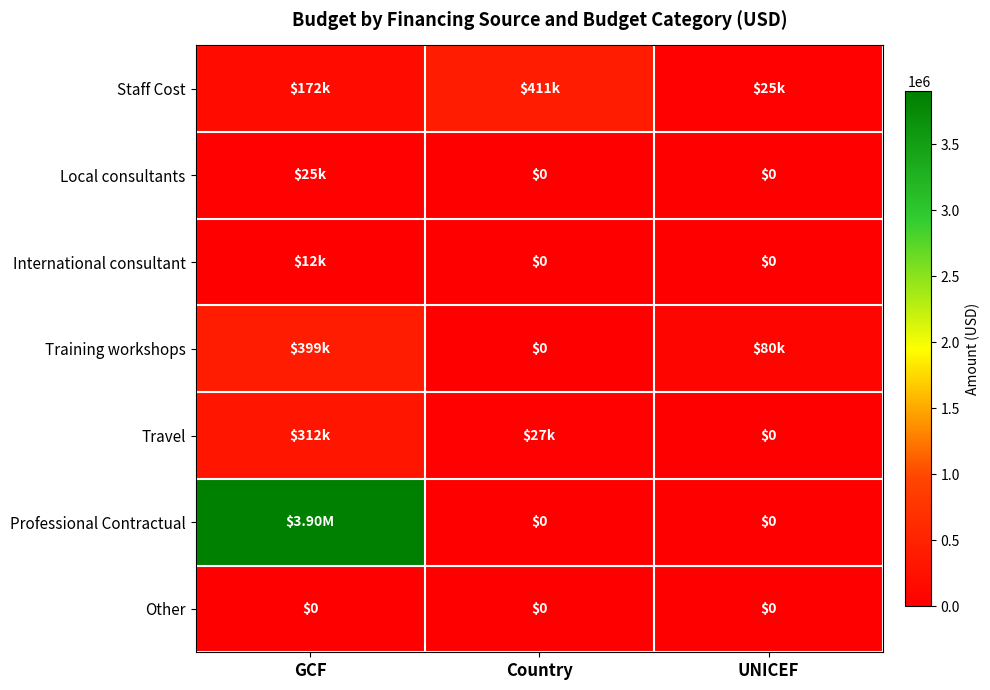

Is it true that International consultant equals 12000.0 at GCF?

True